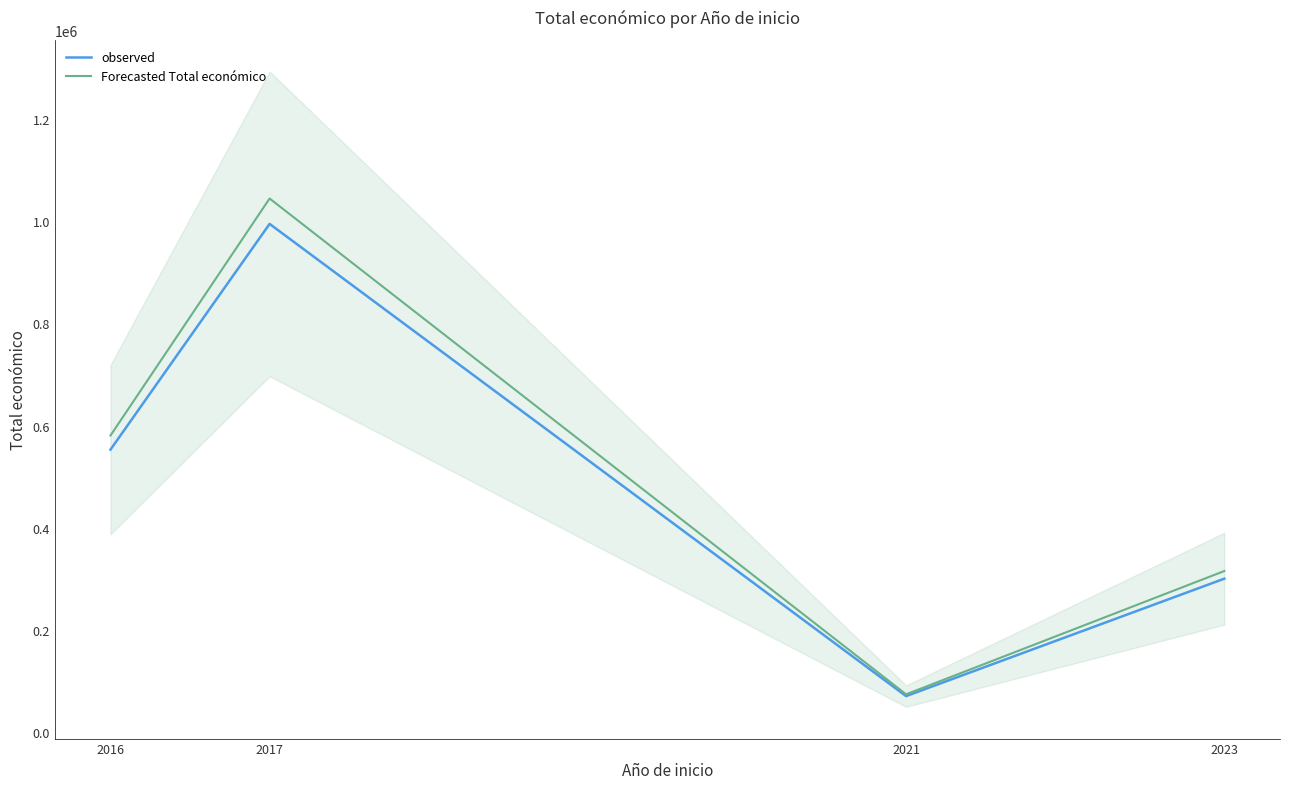

What is the highest value of the Forecasted Total económico series?

1044721.7